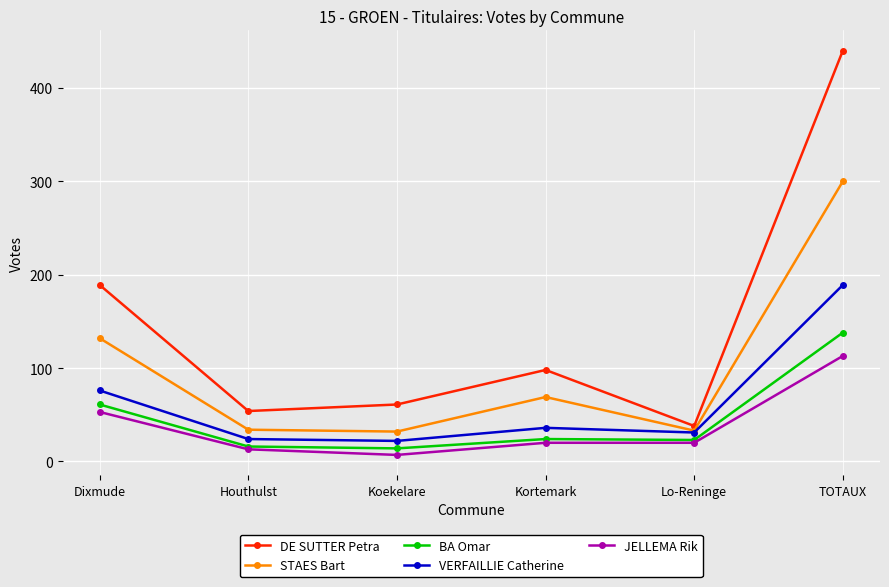

True or false: STAES Bart and JELLEMA Rik cross at least once.

False